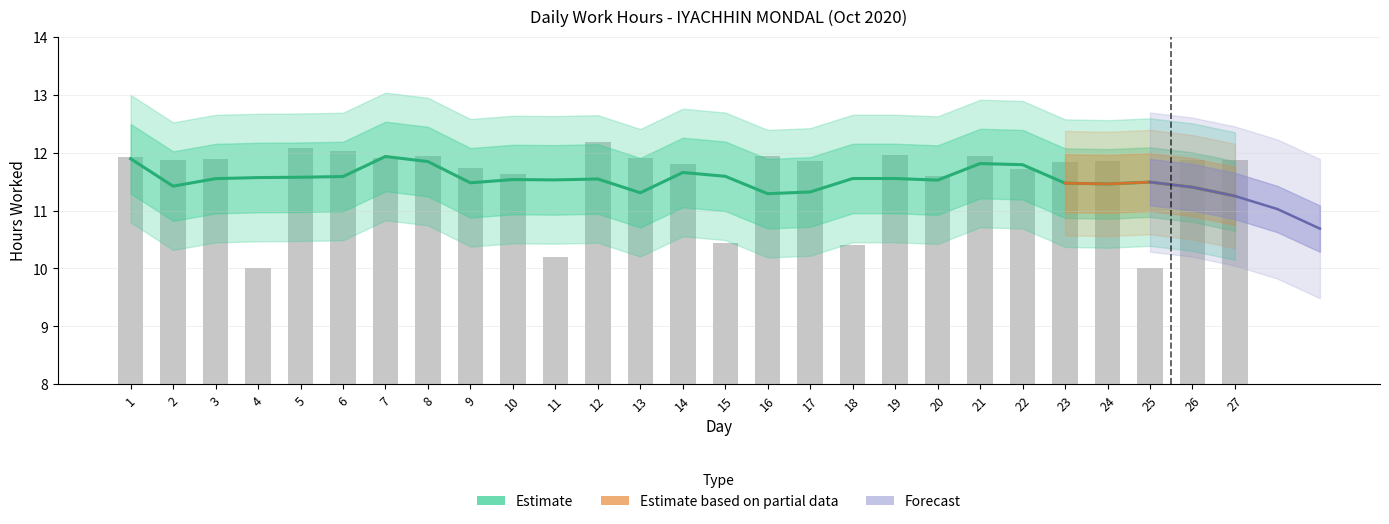

The chart shows a value of 12.1 at 5. True or false?

True